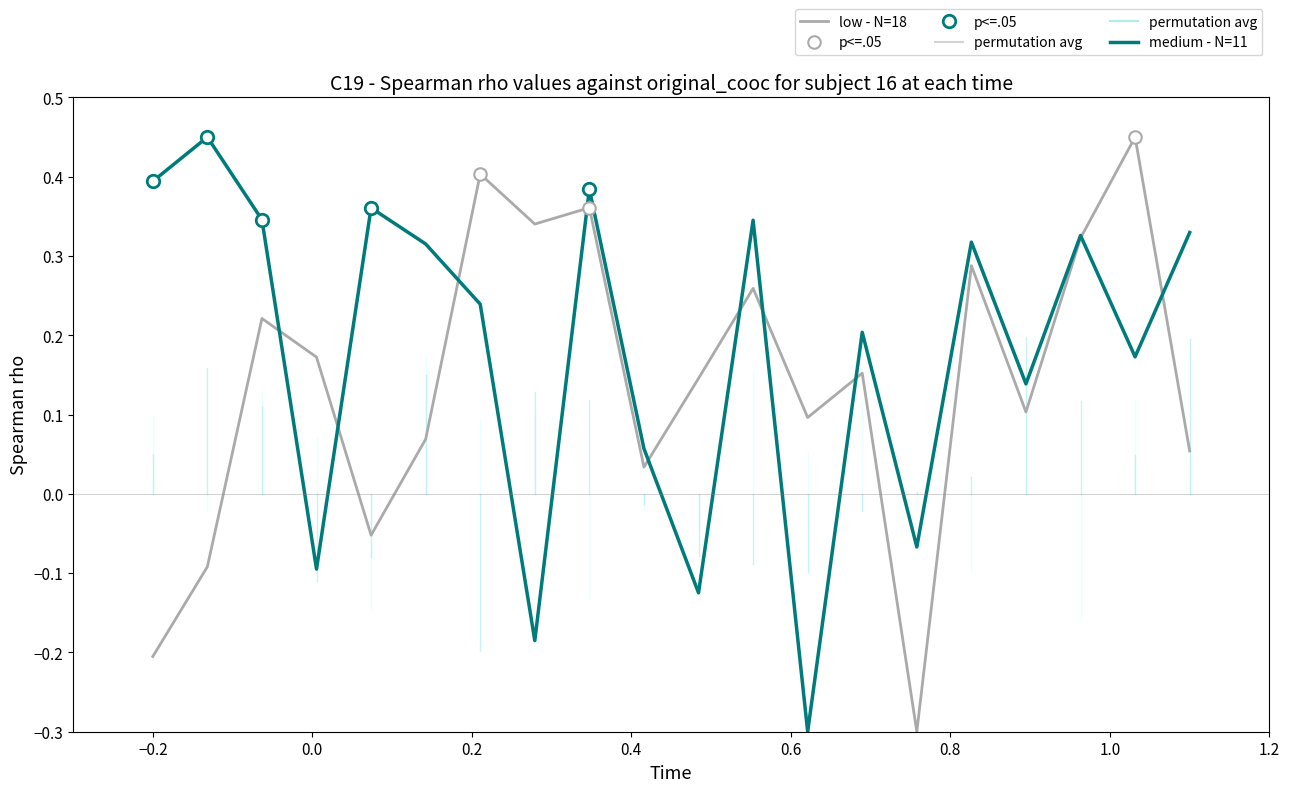

List the series in order of their overall mean, lowest first.

low - N=18, medium - N=11